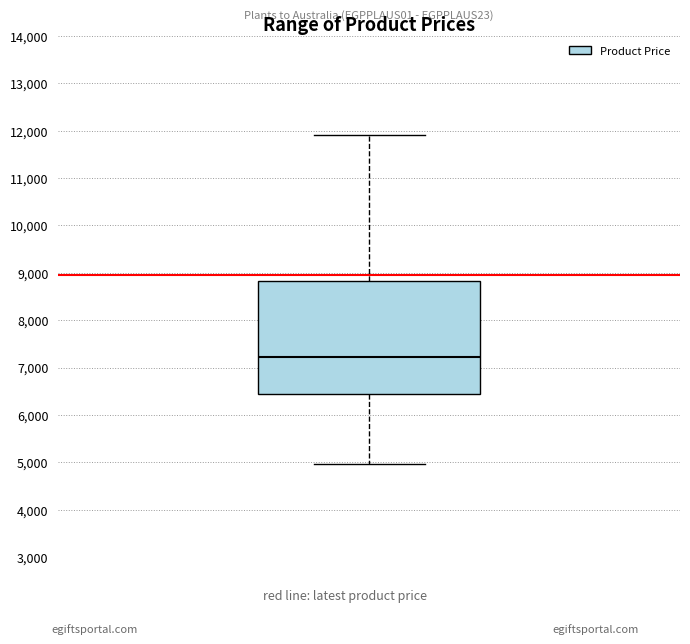

Transcribe this box plot: give where the median line is, the range the box spans, and where the two whiskers end, as read against the y-axis. The values are not printed on the chart, so give them approximately, as read against the axis.

median 7200, box 6400 to 8800, whiskers 5000 to 11900